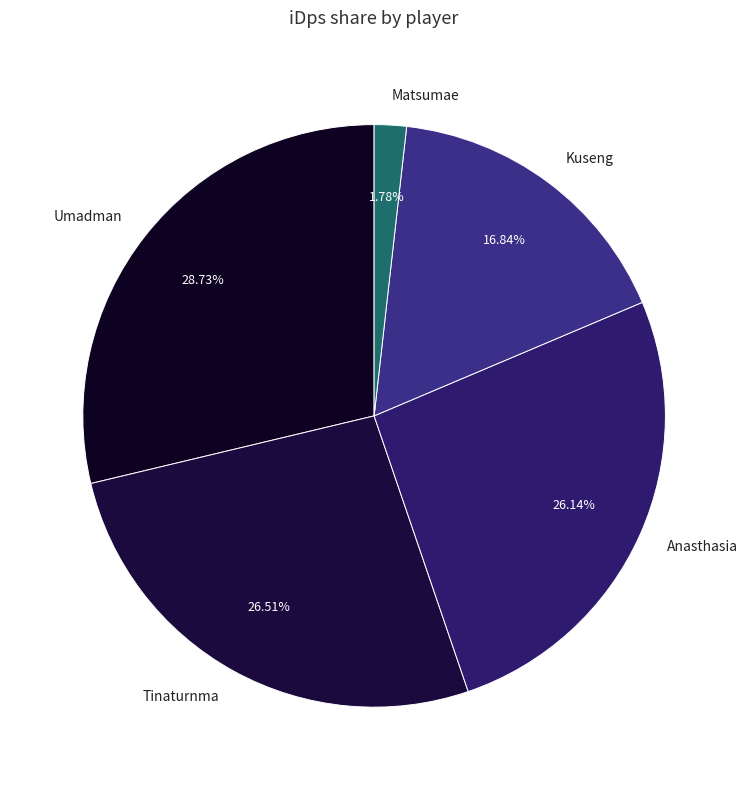

How much of the chart is everything except Kuseng?

83.2%